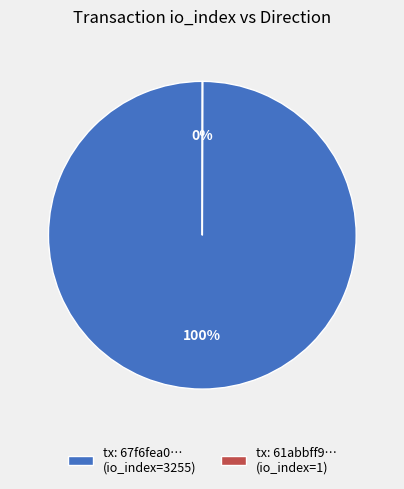

To the nearest percent, what portion does tx: 67f6fea0… (io_index=3255) represent?

100%